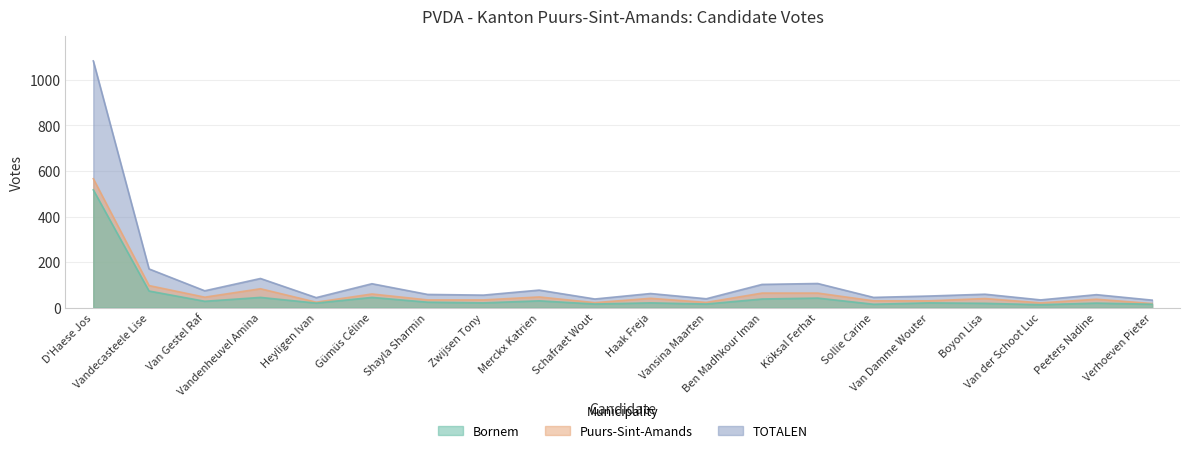

True or false: Puurs-Sint-Amands and Bornem intersect in this chart.

False